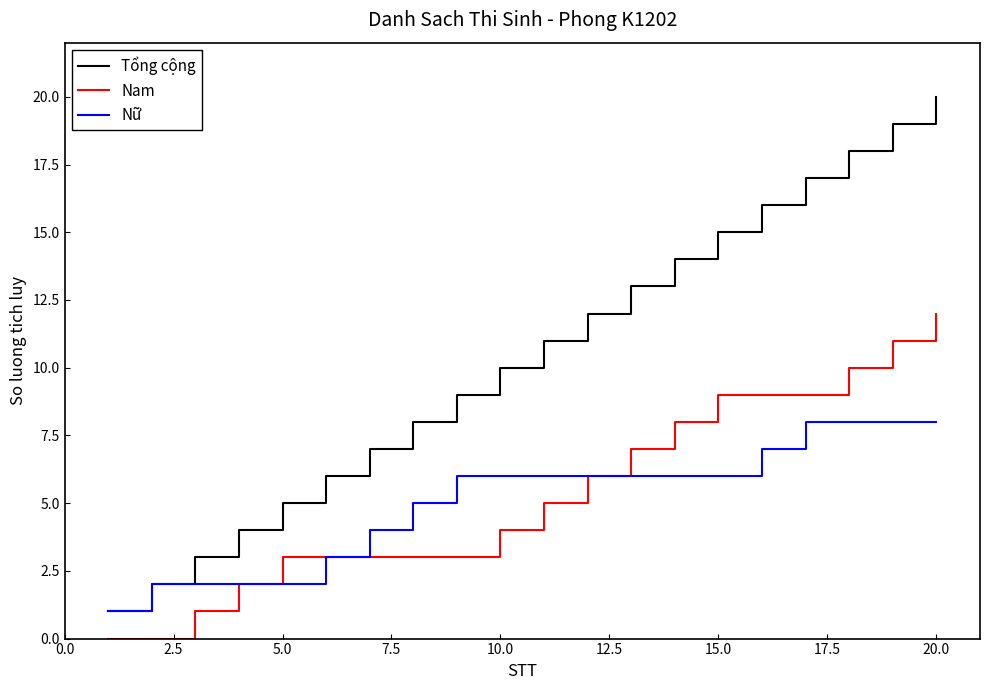

Which series has the widest spread of values?

Tổng cộng